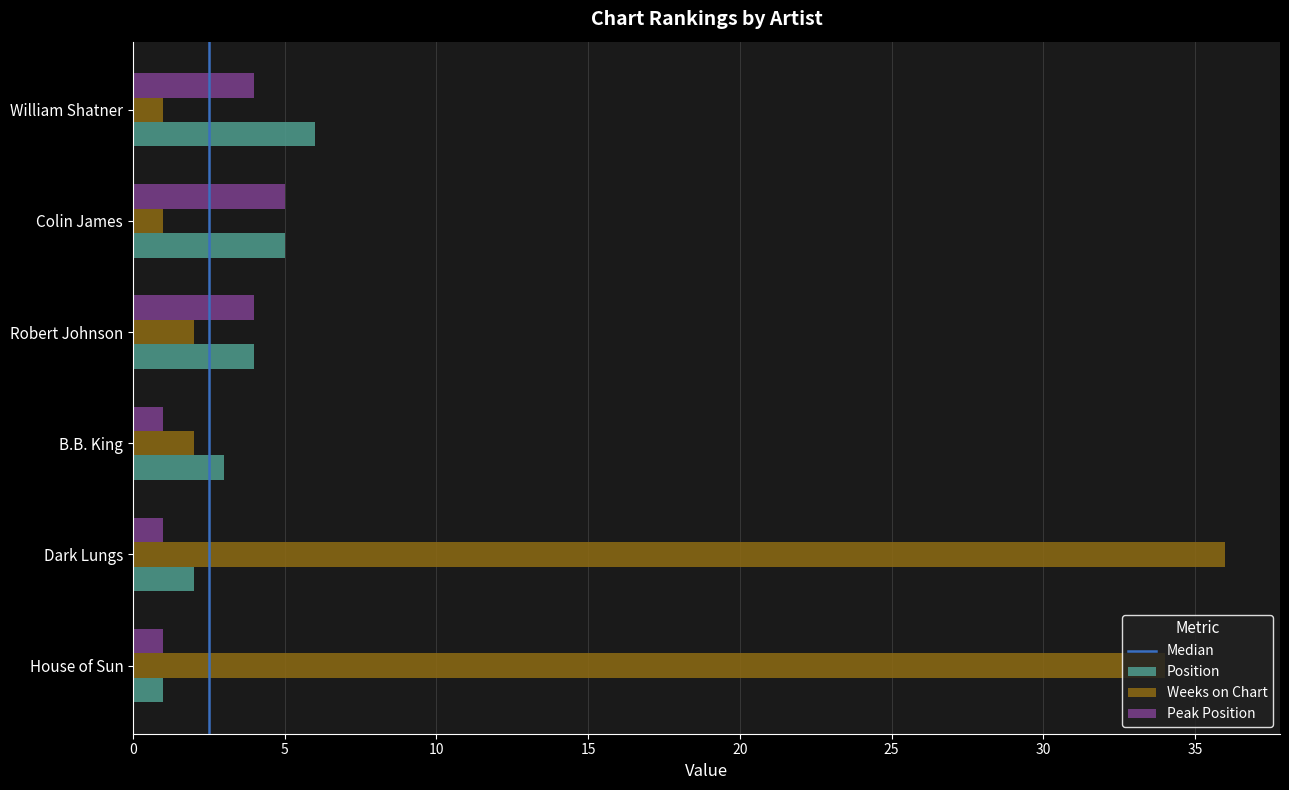

What is the approximate value of Position at William Shatner?

6